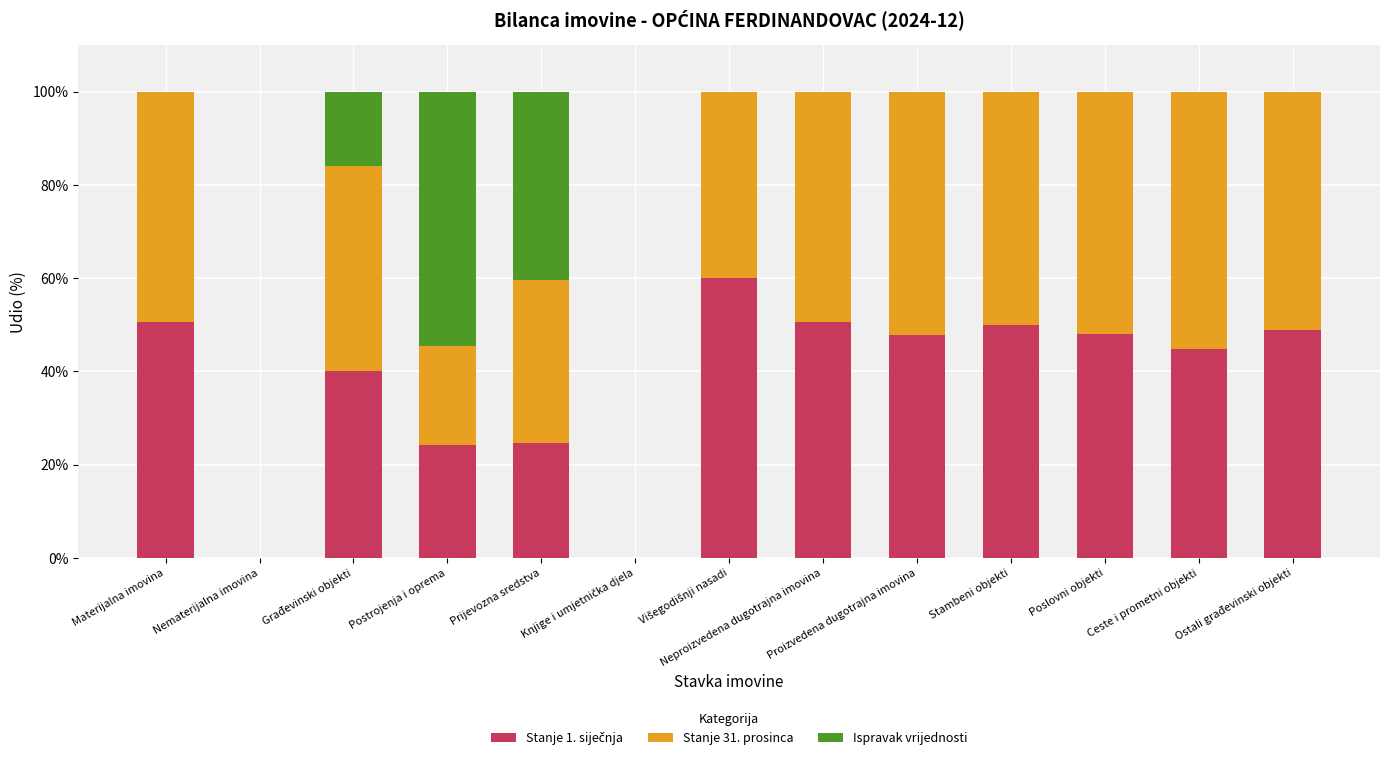

How many data points does each series have?

13